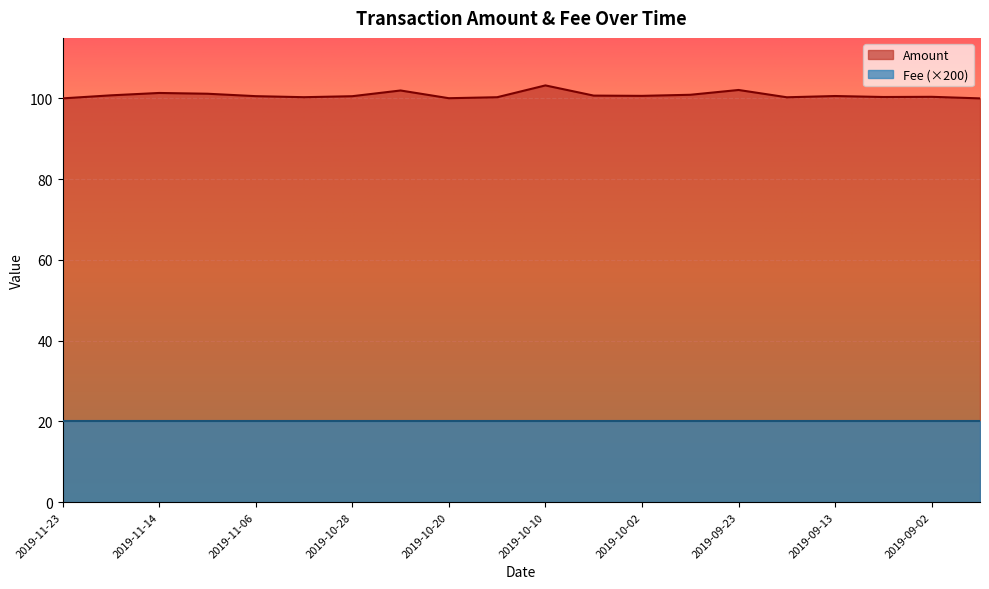

What is the sum of all values?

2016.3